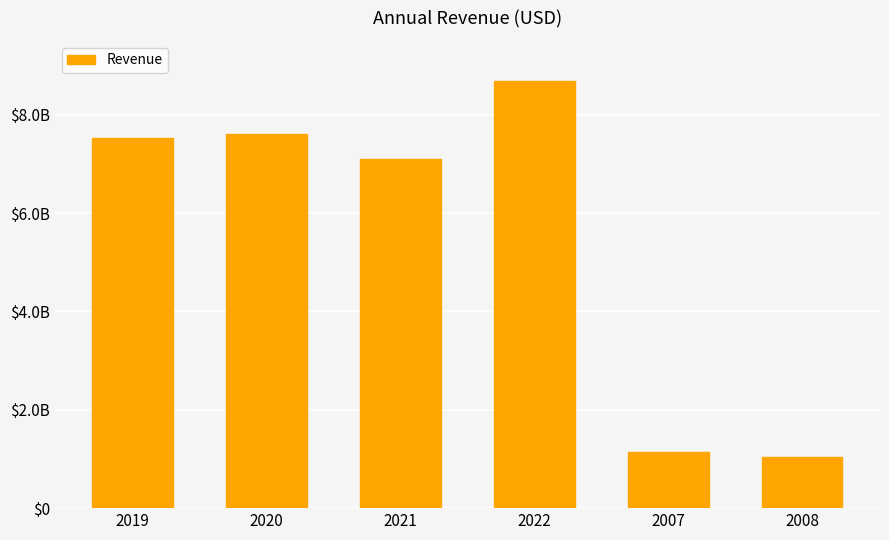

Is it true that the value at 2021 is 7088355000?

True